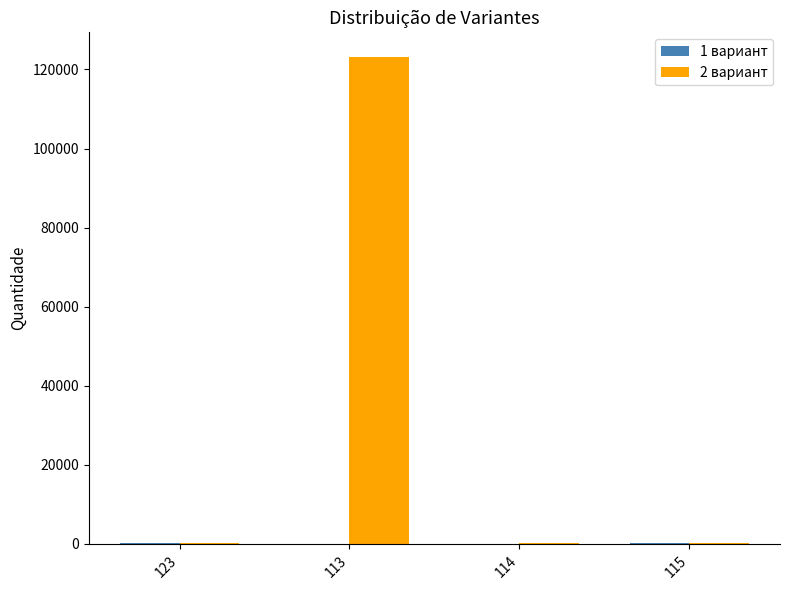

At which category is the sum across all series the highest?

113